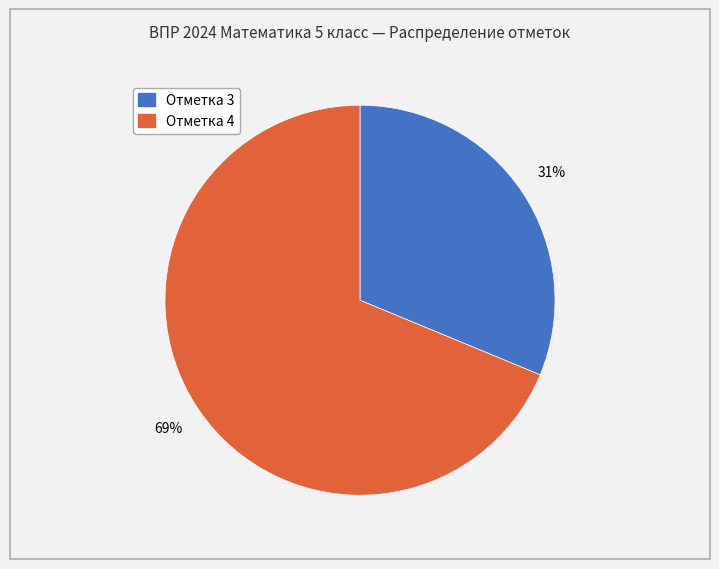

To the nearest percent, what portion does Отметка 4 represent?

69%